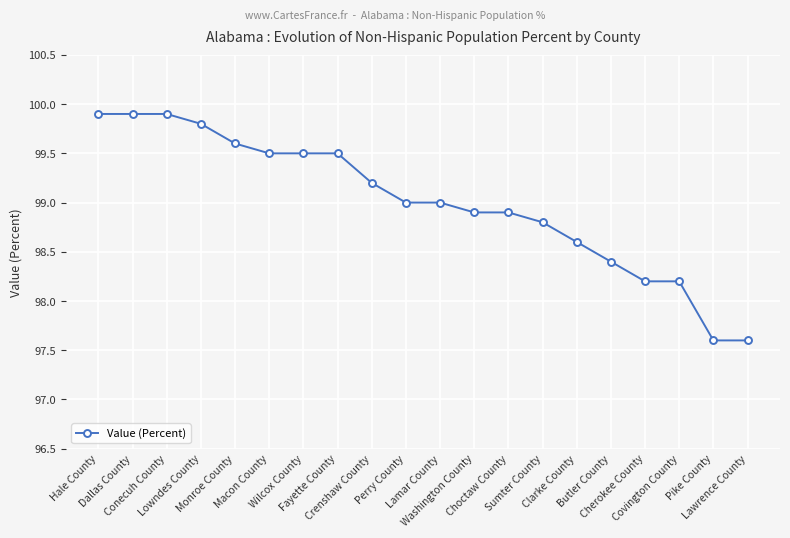

What is the minimum value shown in the chart?

97.6